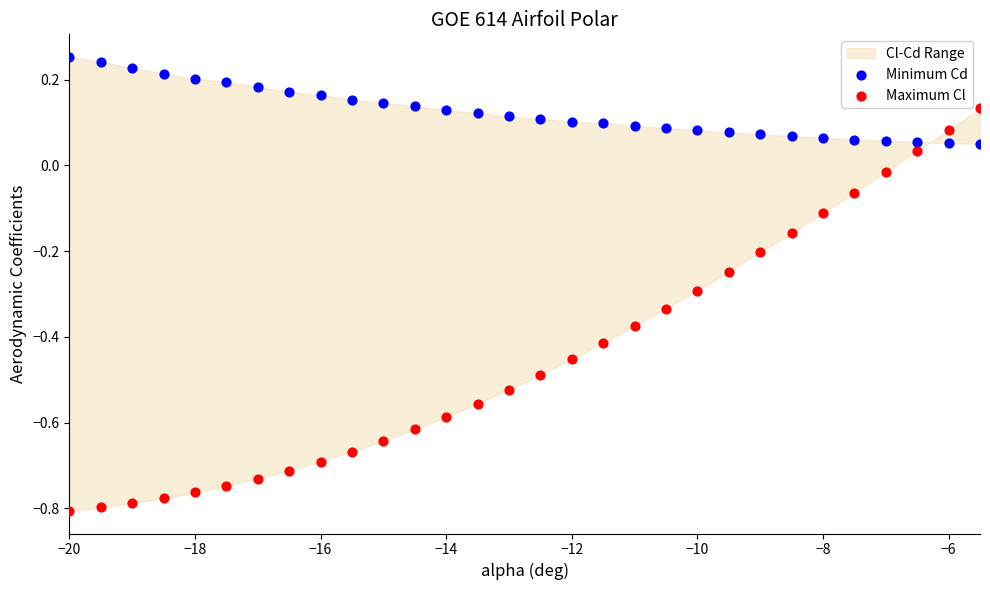

Which series reaches the maximum Y coordinate?

Minimum Cd